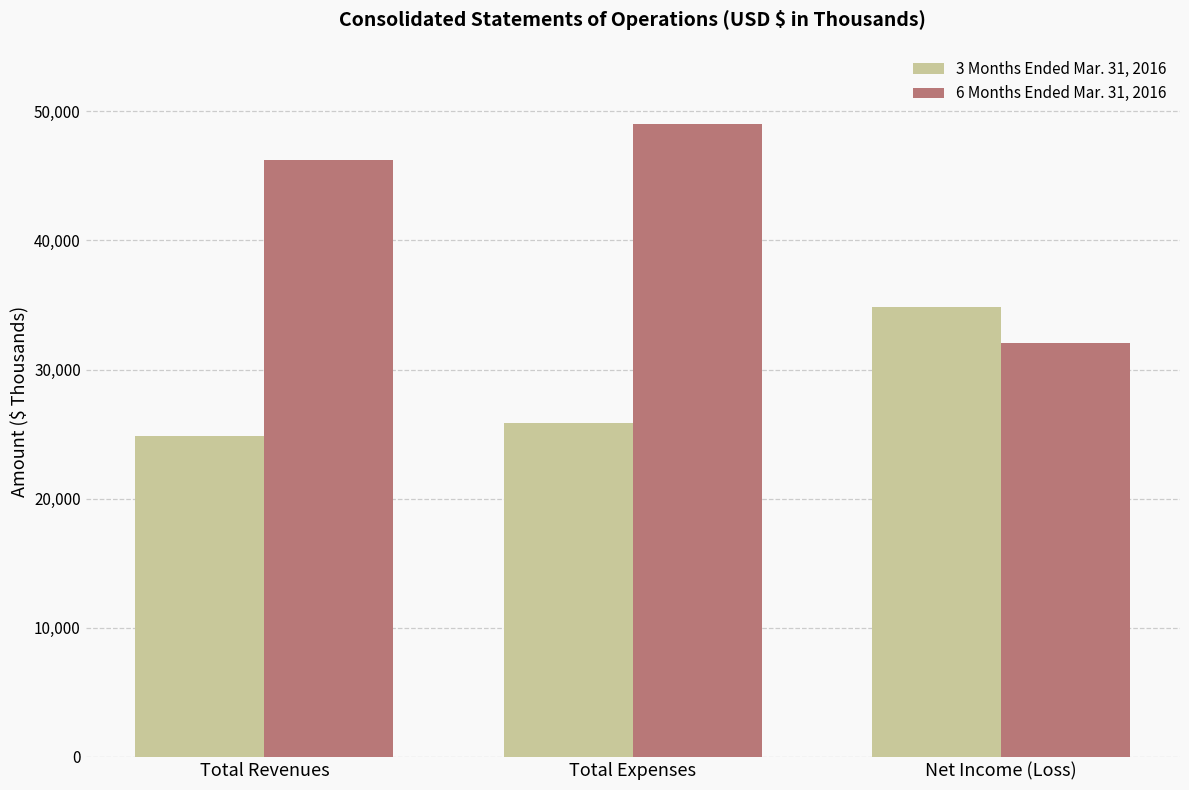

What is the value of the 3 Months Ended Mar. 31, 2016 bar at the 1st from the left?

24857